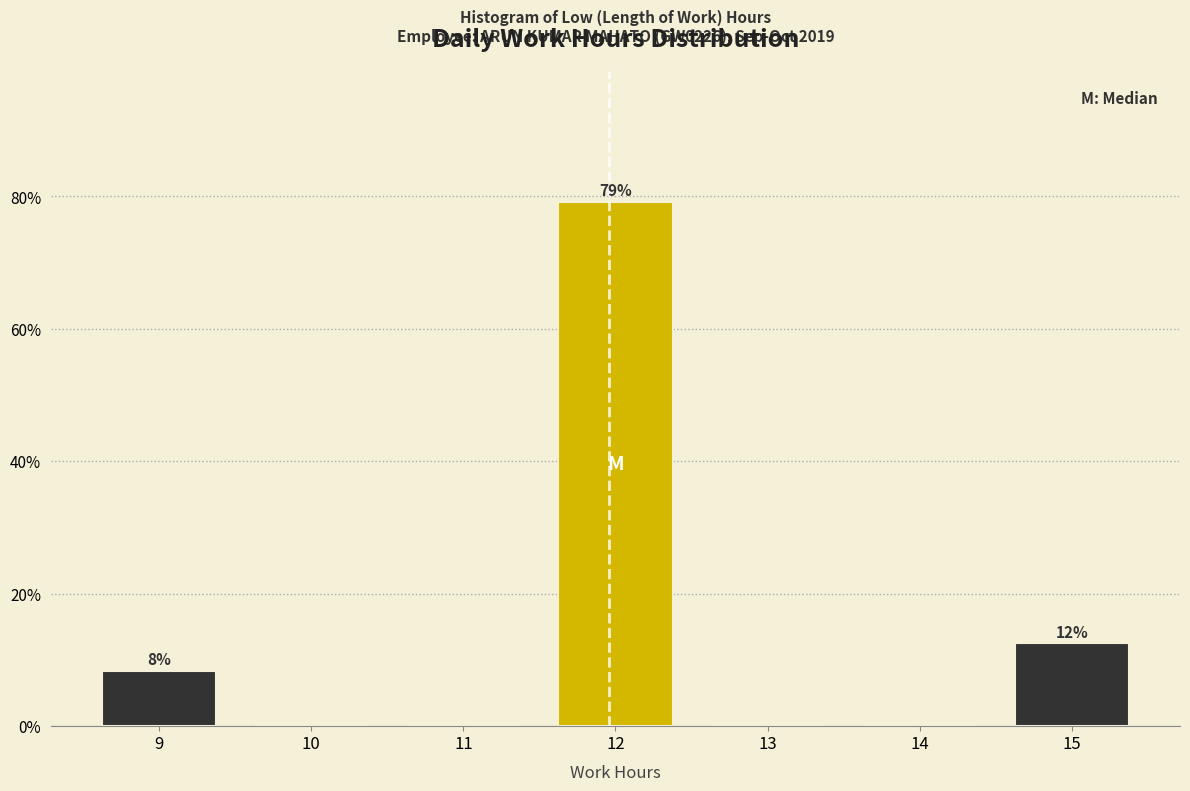

Which range on the x-axis has the tallest bar?

11.5 to 12.5